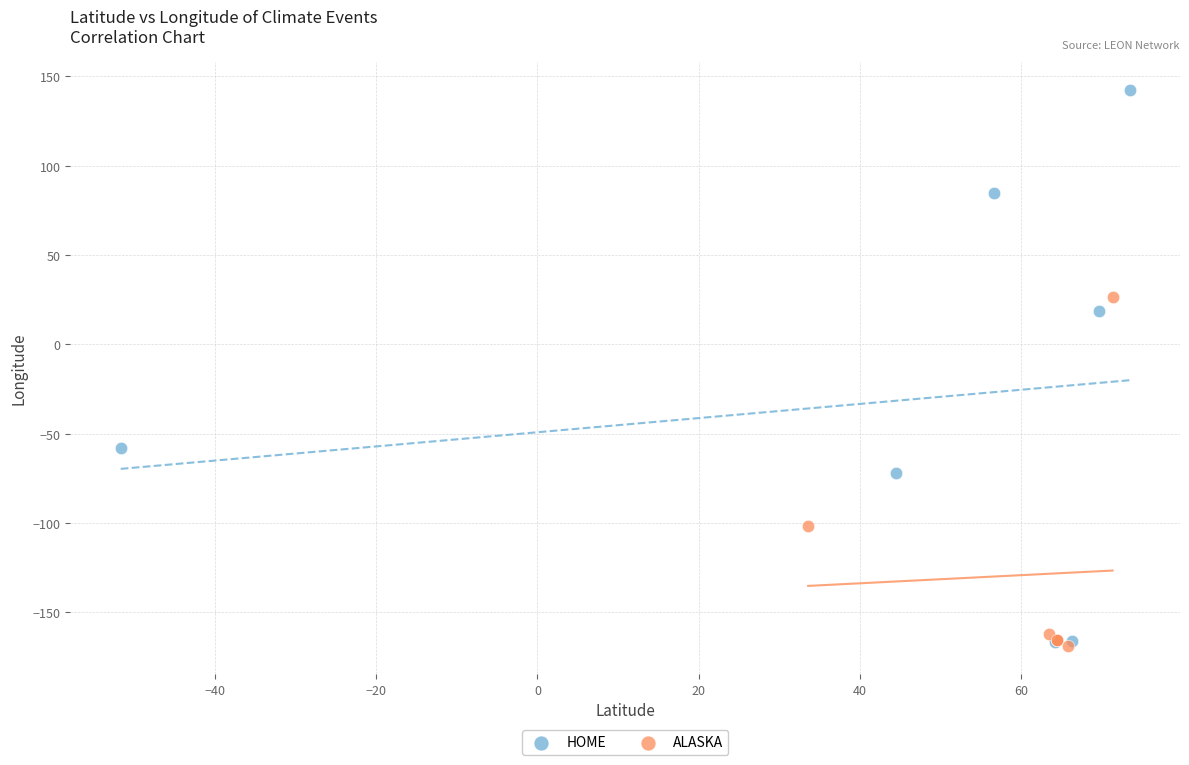

Which series has the widest spread of Y values?

HOME